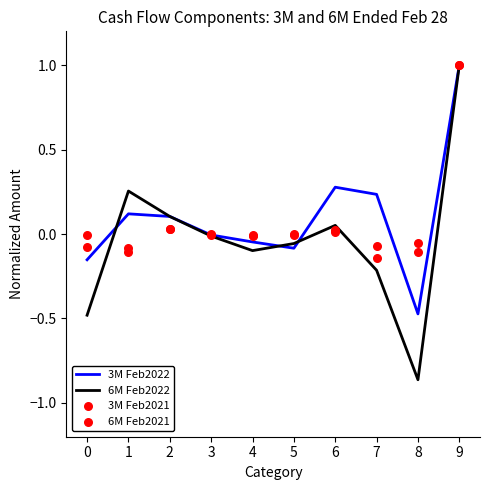

The 6M Feb2022 series shows -0.0 at 4. True or false?

False